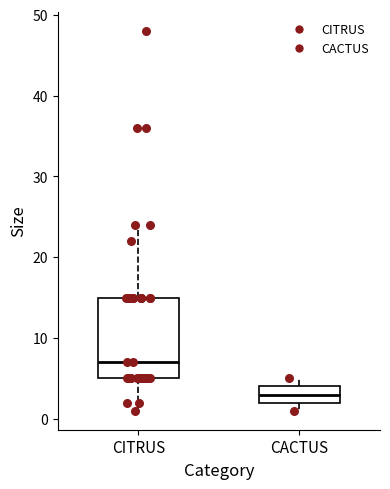

Where is the lower edge of the box for CITRUS on the y-axis? The values are not printed on the chart, so give them approximately, as read against the axis.

5